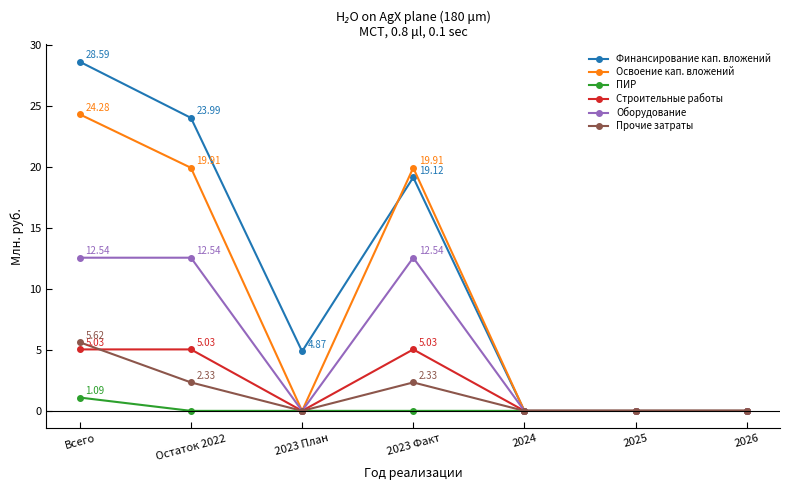

List the series in order of their peak value, highest first.

Финансирование кап. вложений, Освоение кап. вложений, Оборудование, Прочие затраты, Строительные работы, ПИР